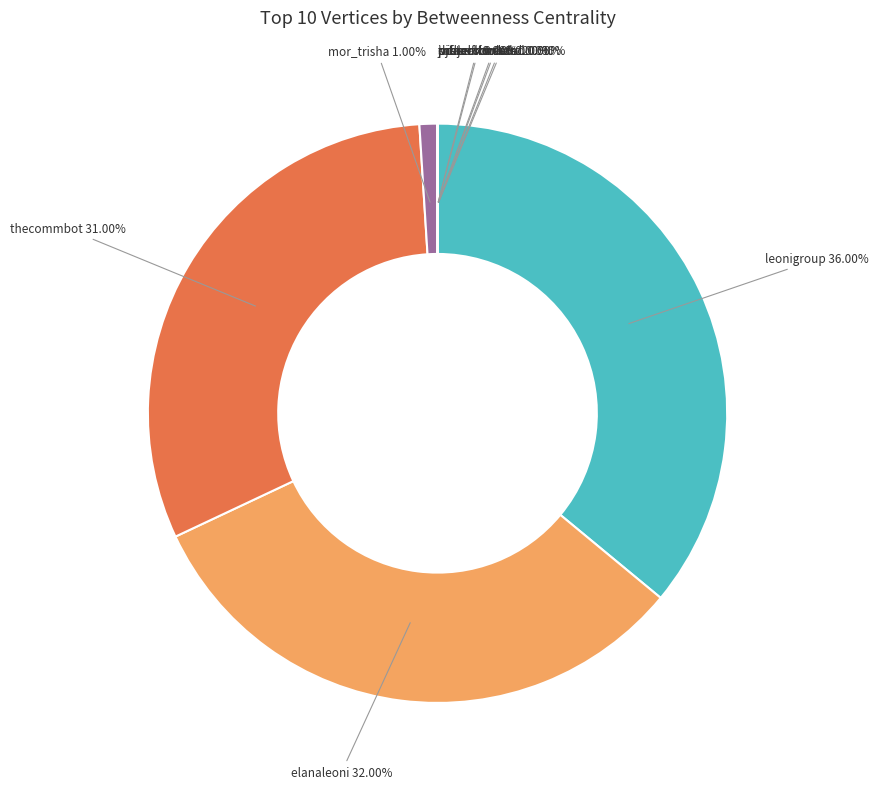

To the nearest percent, what is the combined percentage of leonigroup and mor_trisha?

37%